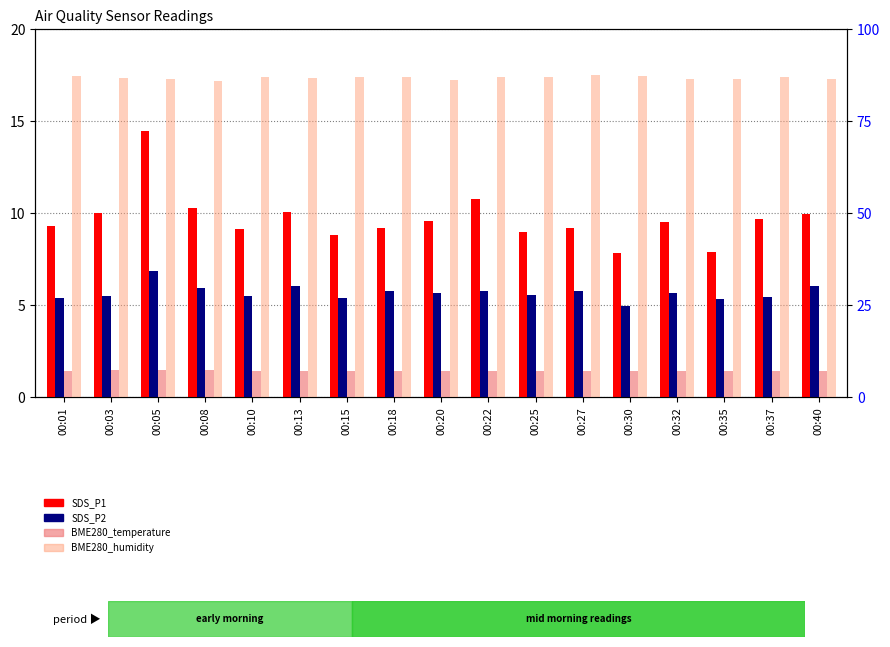

What is the difference between the BME280_temperature values at 00:22 and 00:27?

0.1